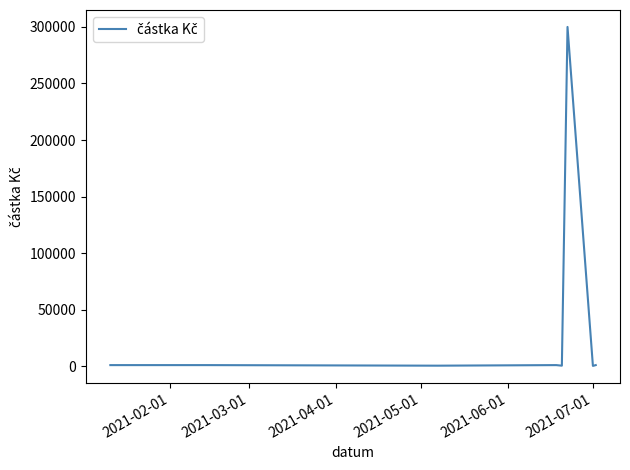

What is the difference between the maximum and minimum values?

299700